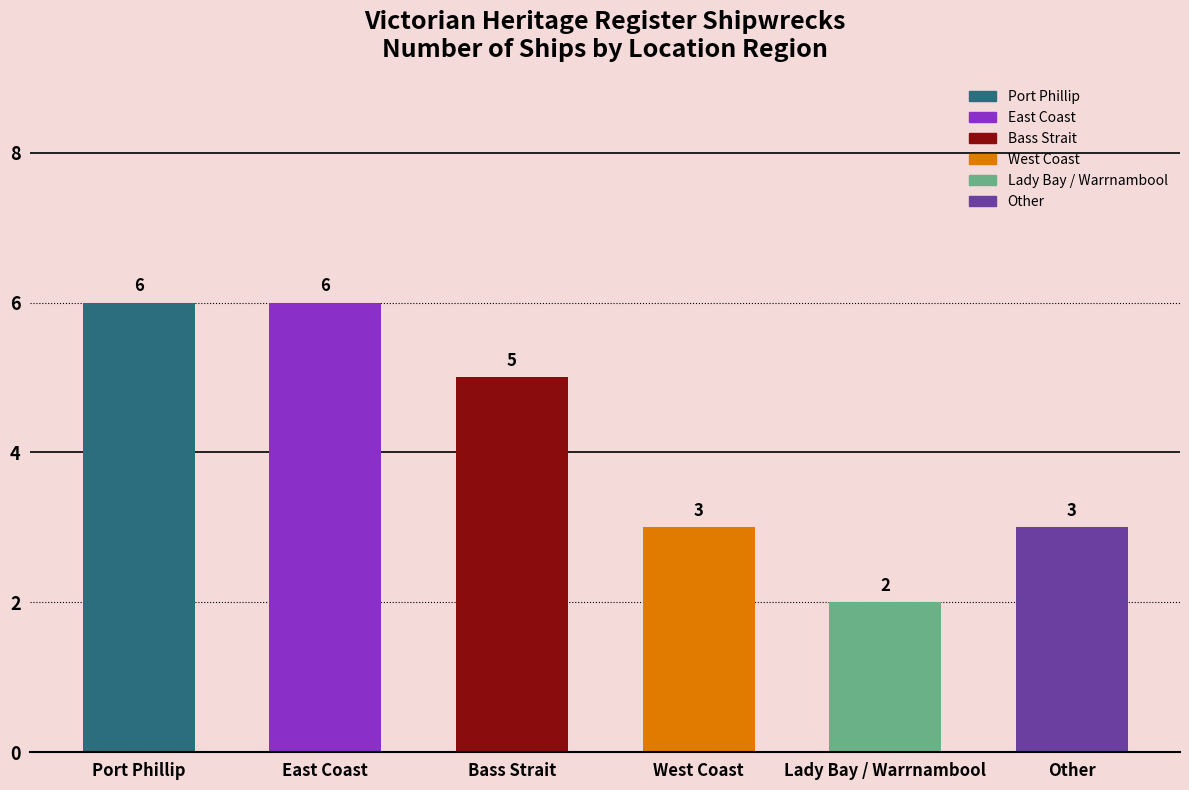

Is it true that the value at Other is 3?

True